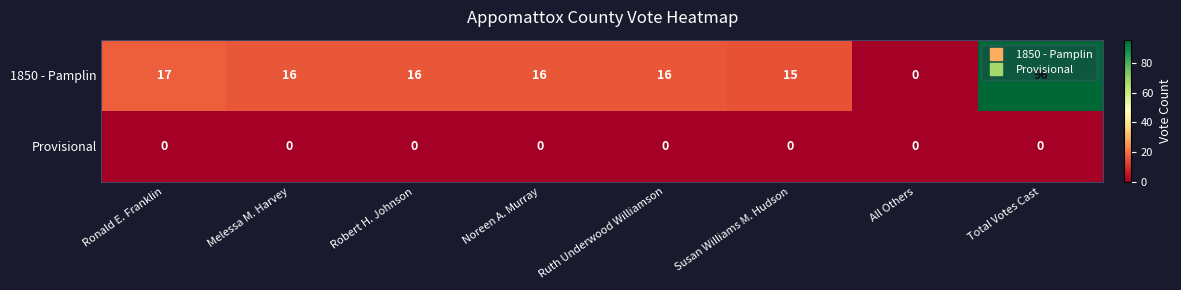

Rank the series at Noreen A. Murray from lowest to highest value.

Provisional, 1850 - Pamplin